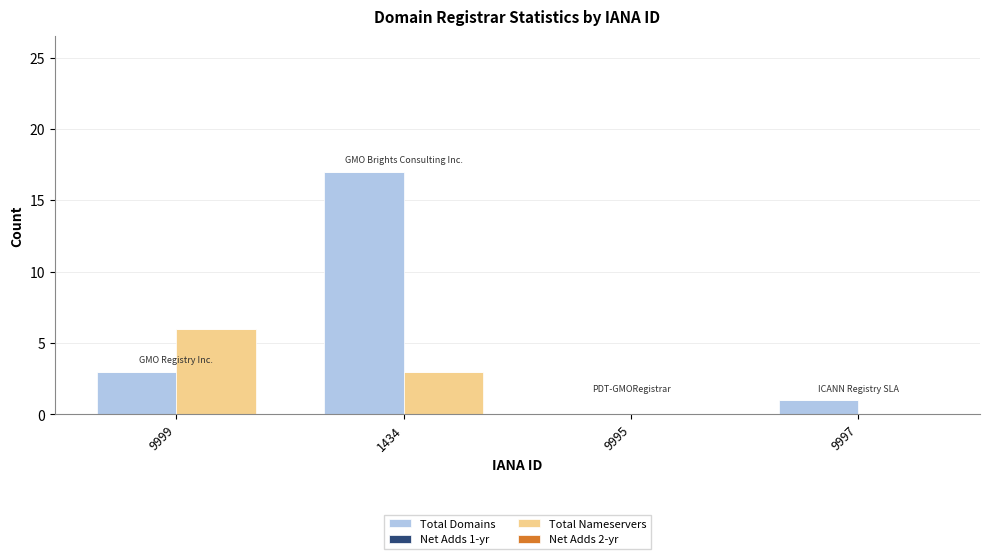

At which category is the sum across all series the highest?

1434